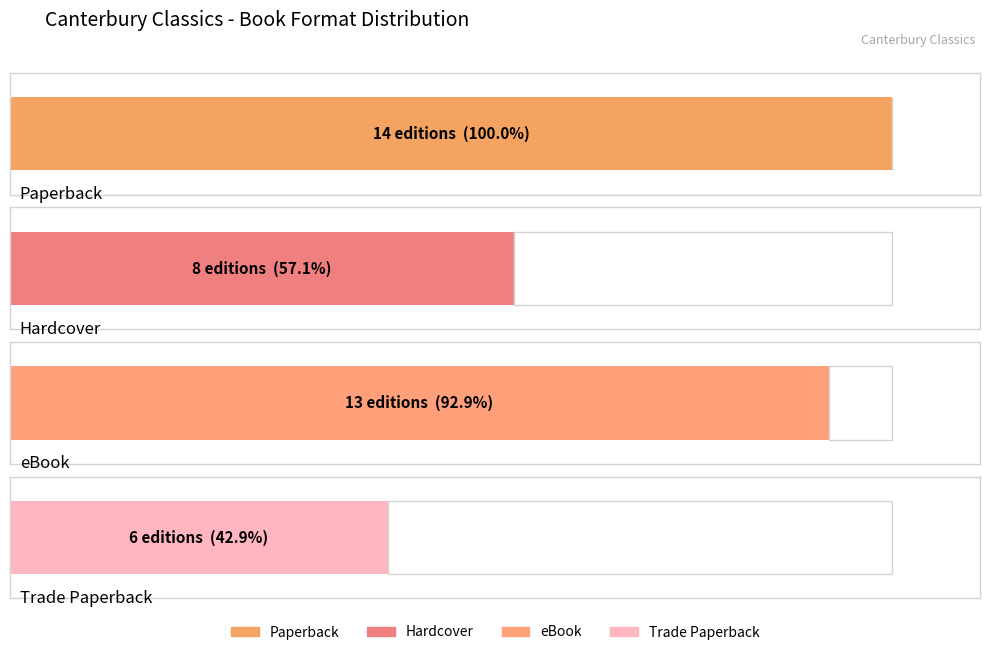

Which category has the highest value across all series?

Paperback